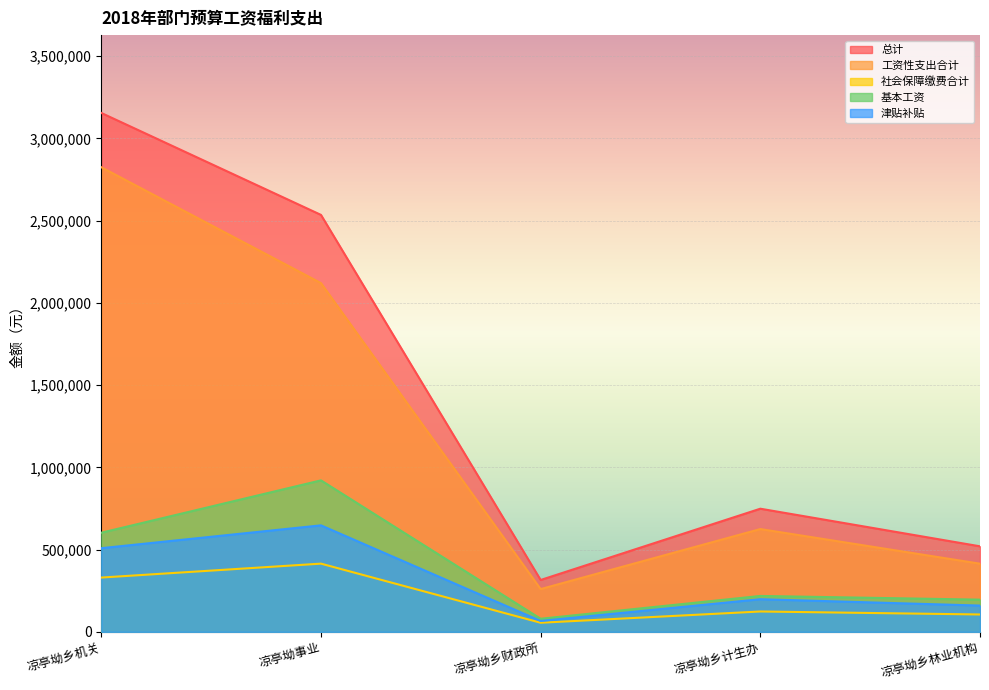

Which series has the largest total across all categories?

总计